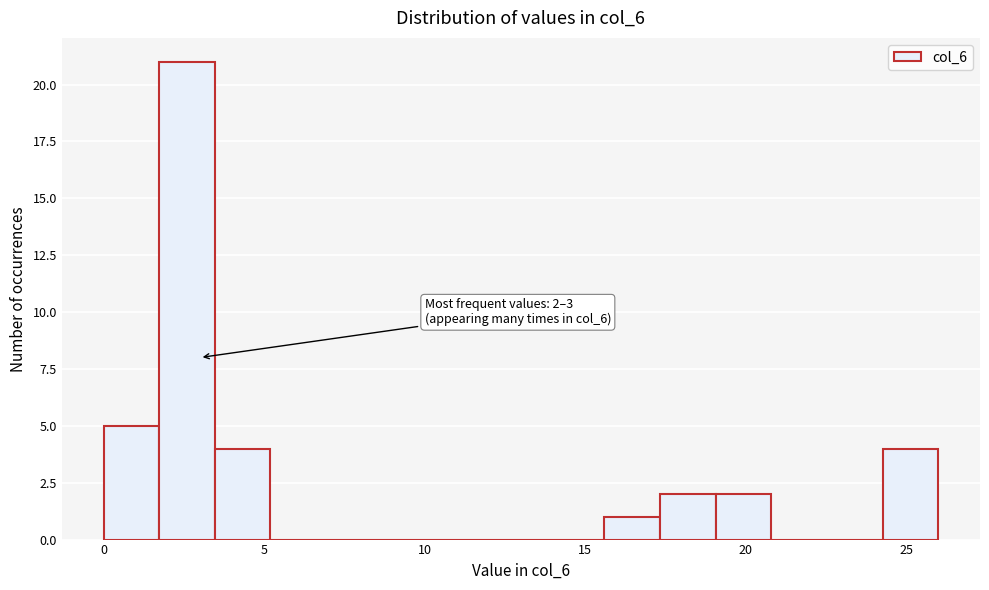

Around what value on the x-axis is the tallest bar? Give the approximate position of its centre, as read against the axis.

2.5